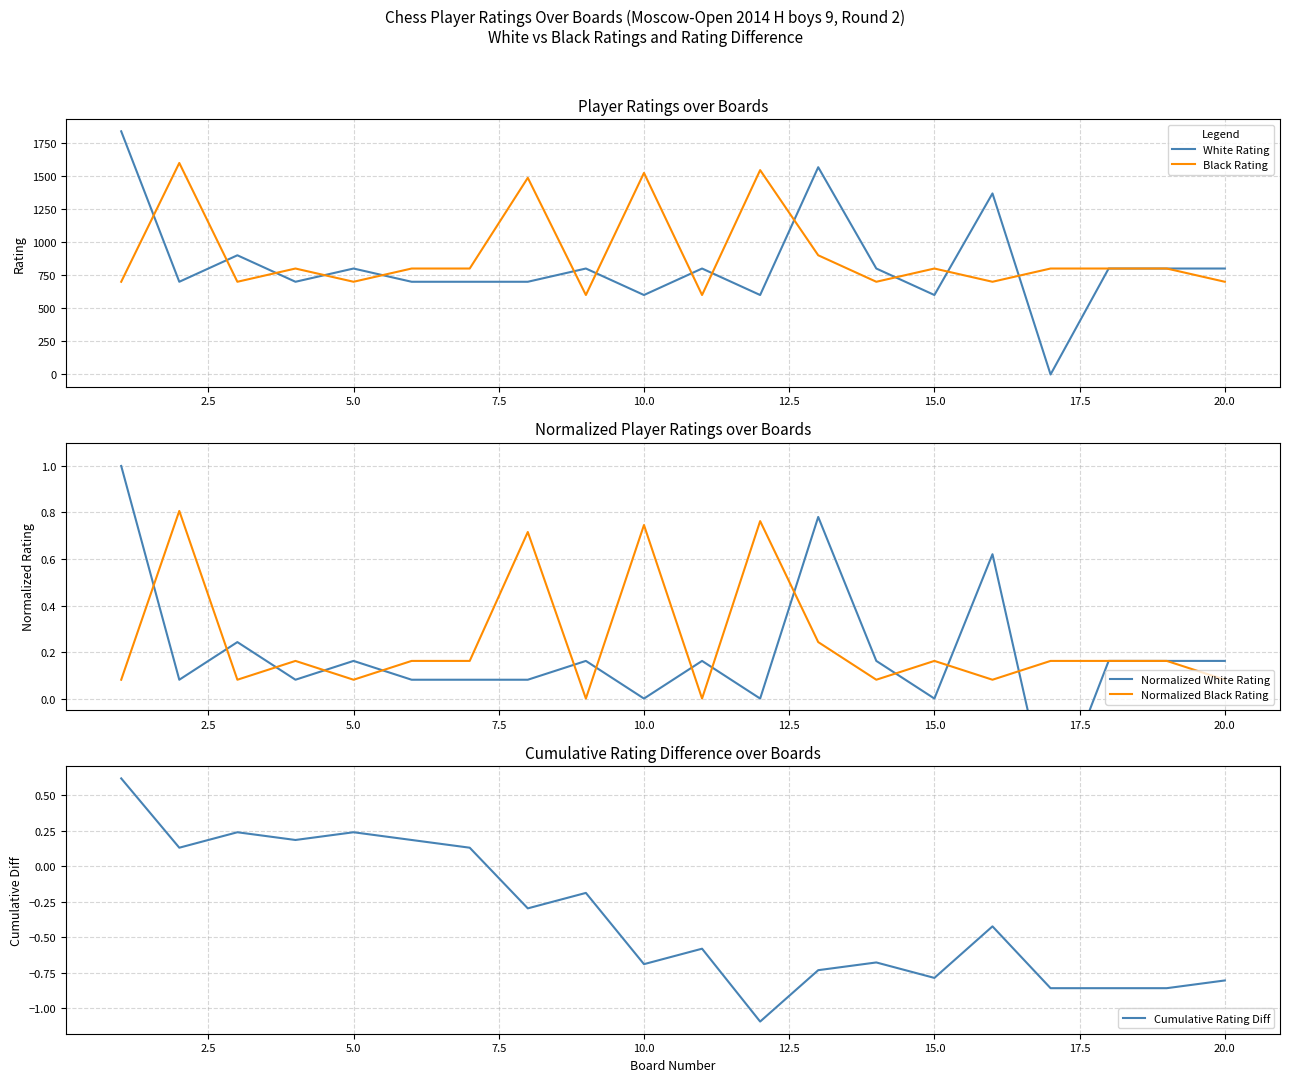

What is the lowest value of the Normalized White Rating series?

-0.5